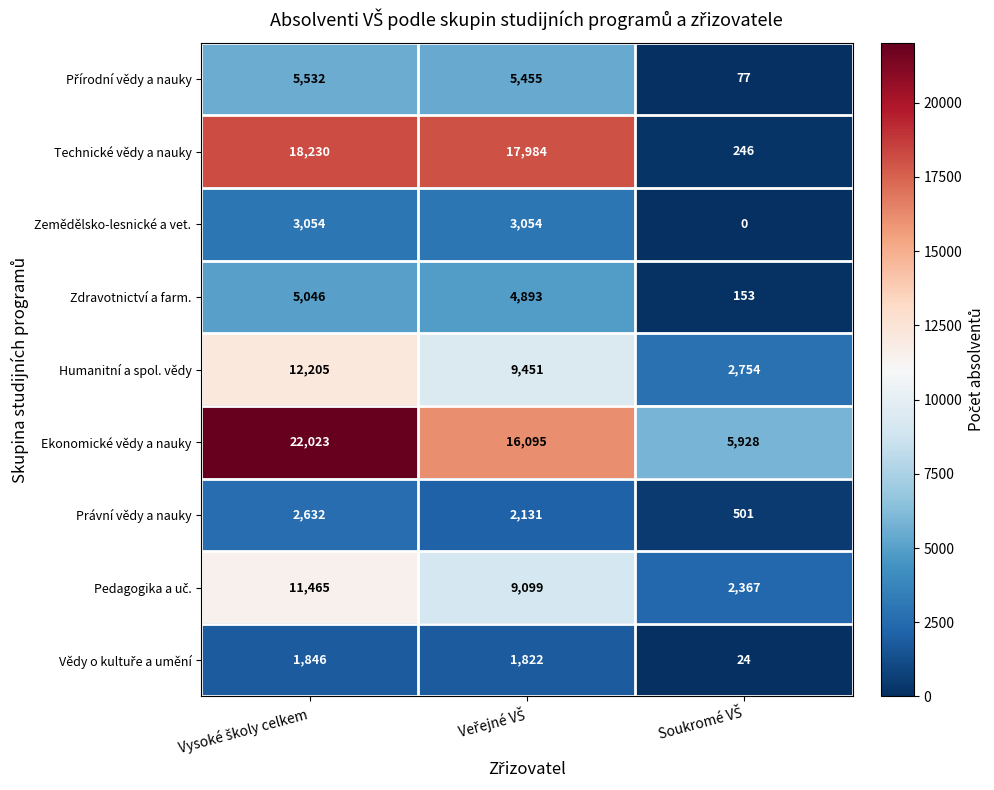

At how many categories does at least one series exceed 4720?

3